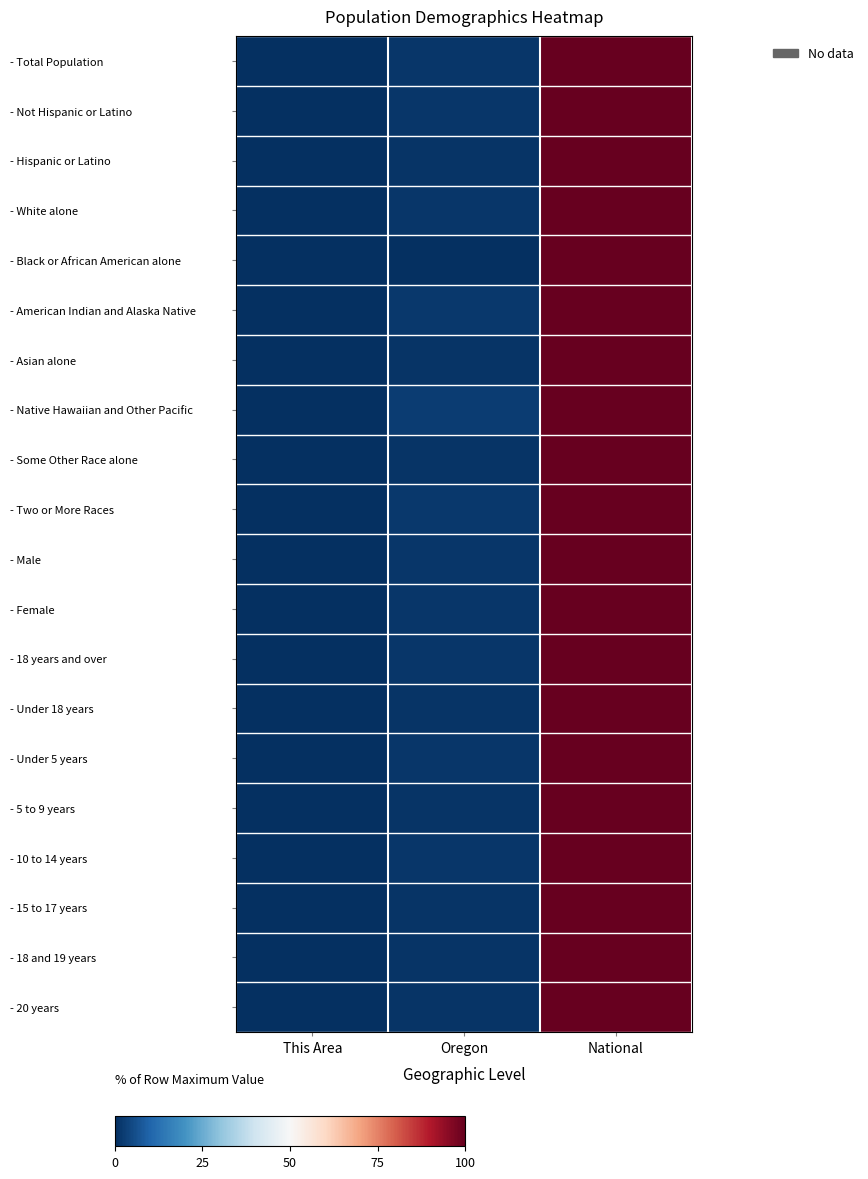

At which category does the chart reach its minimum across all series?

This Area